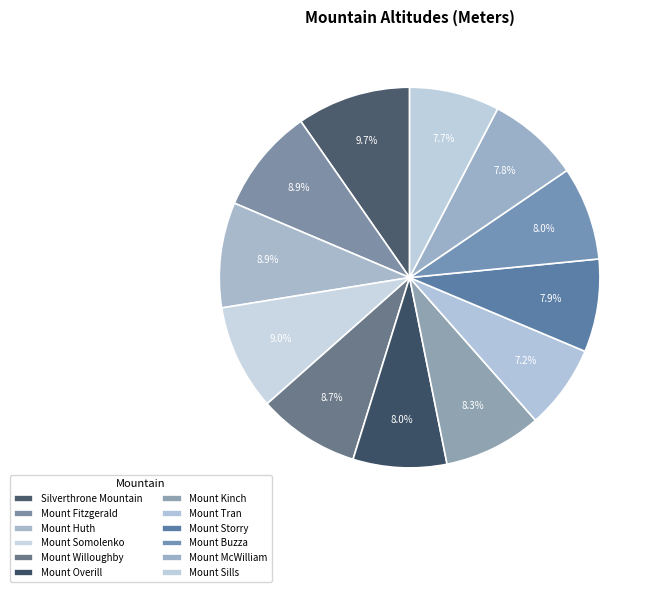

How many segments does this pie chart have?

12